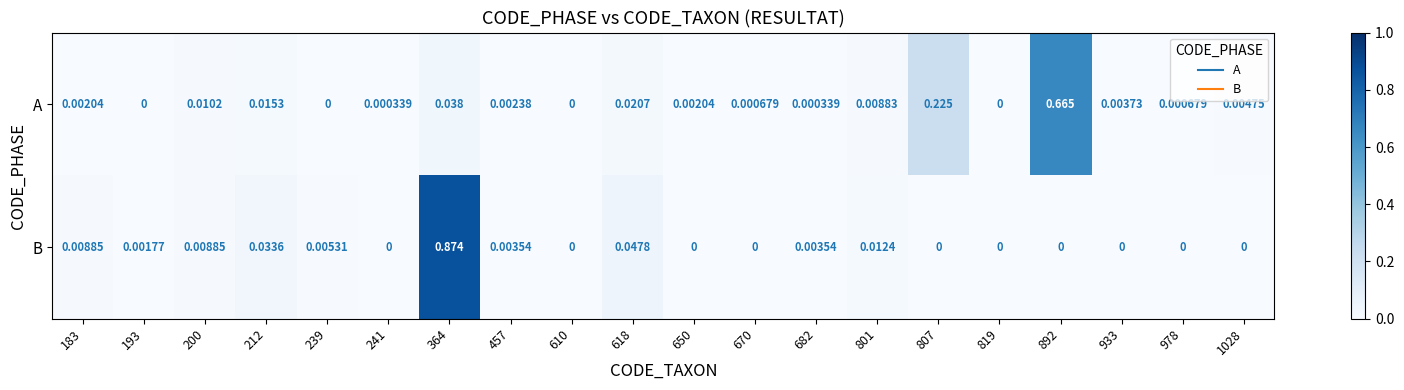

How many values in A are above zero?

16